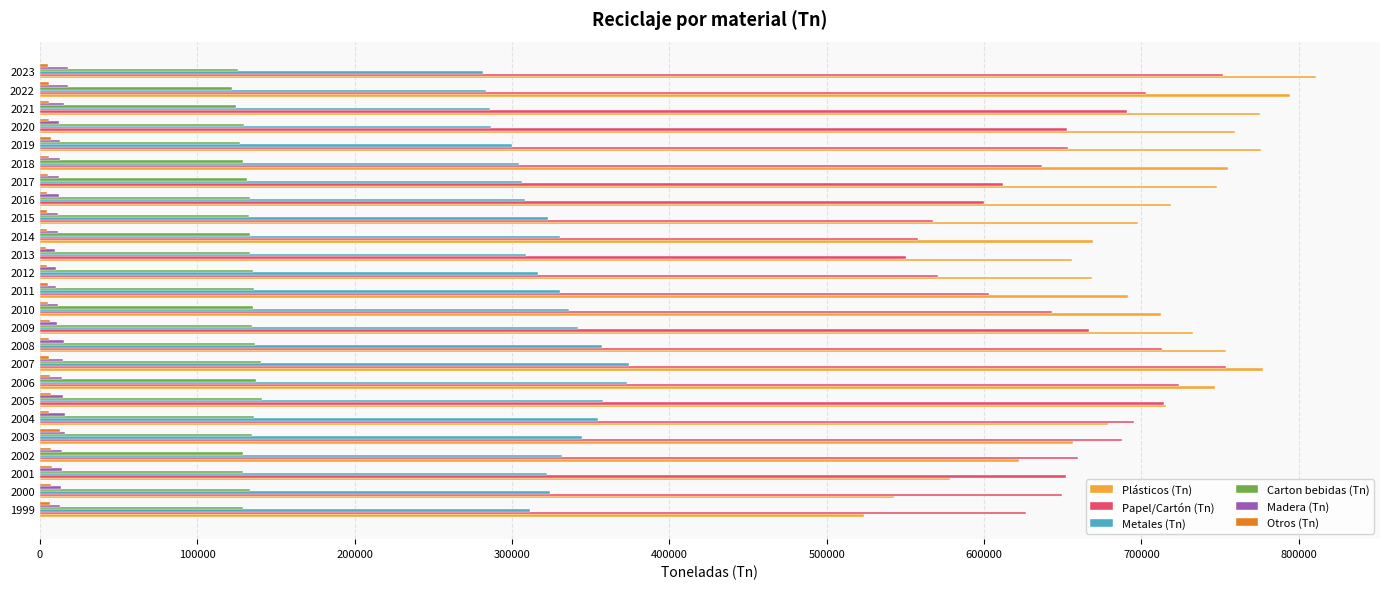

What is the highest value of the Madera (Tn) series?

17885.9